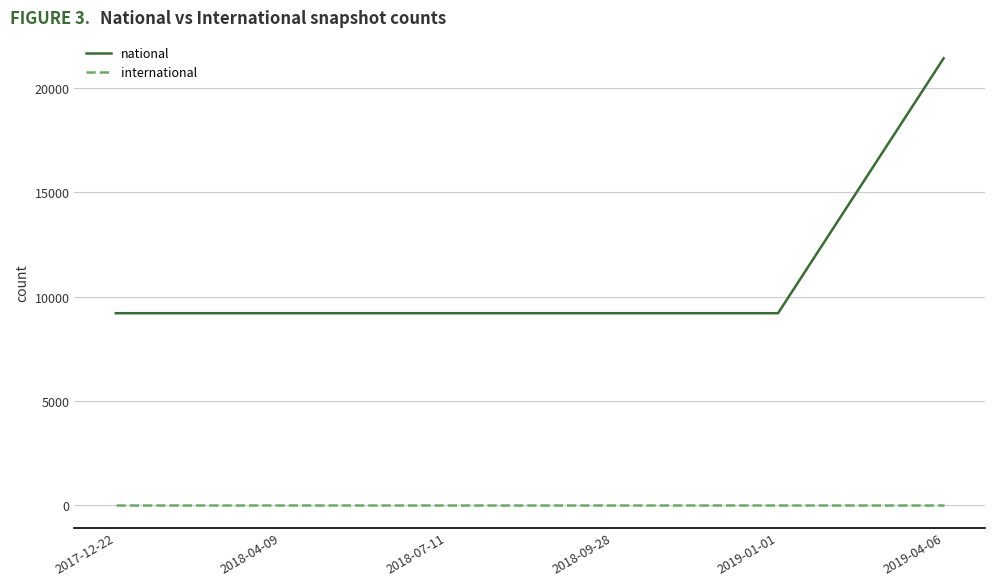

At how many categories does at least one series exceed 5222?

6